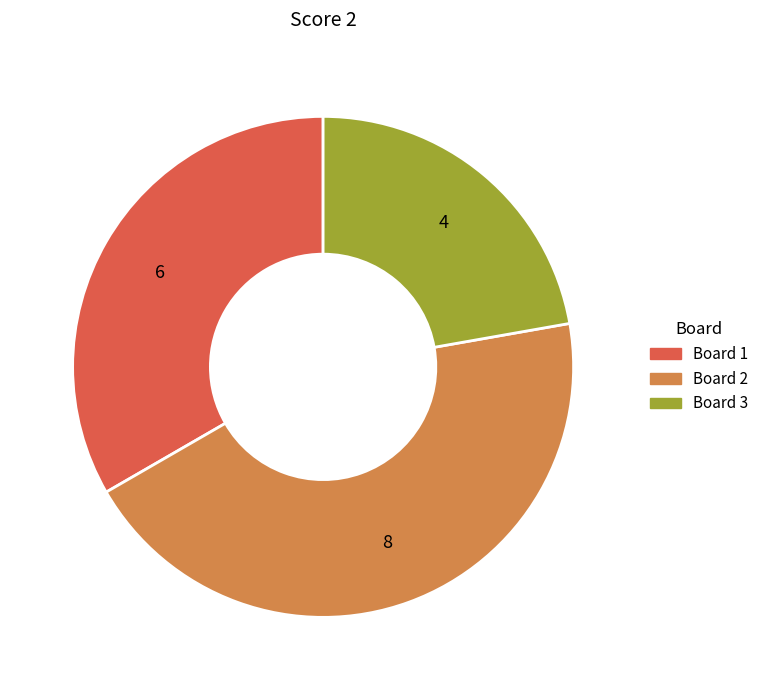

Is there any slice that represents more than half of the pie?

No